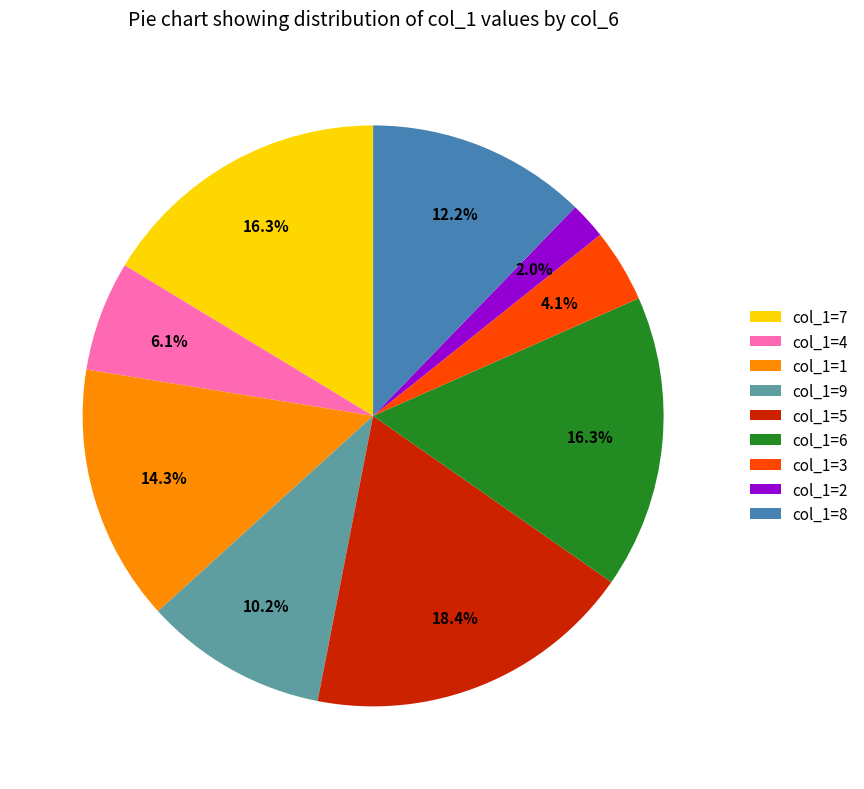

Do col_1=3 and col_1=1 together represent more than half of the pie?

No